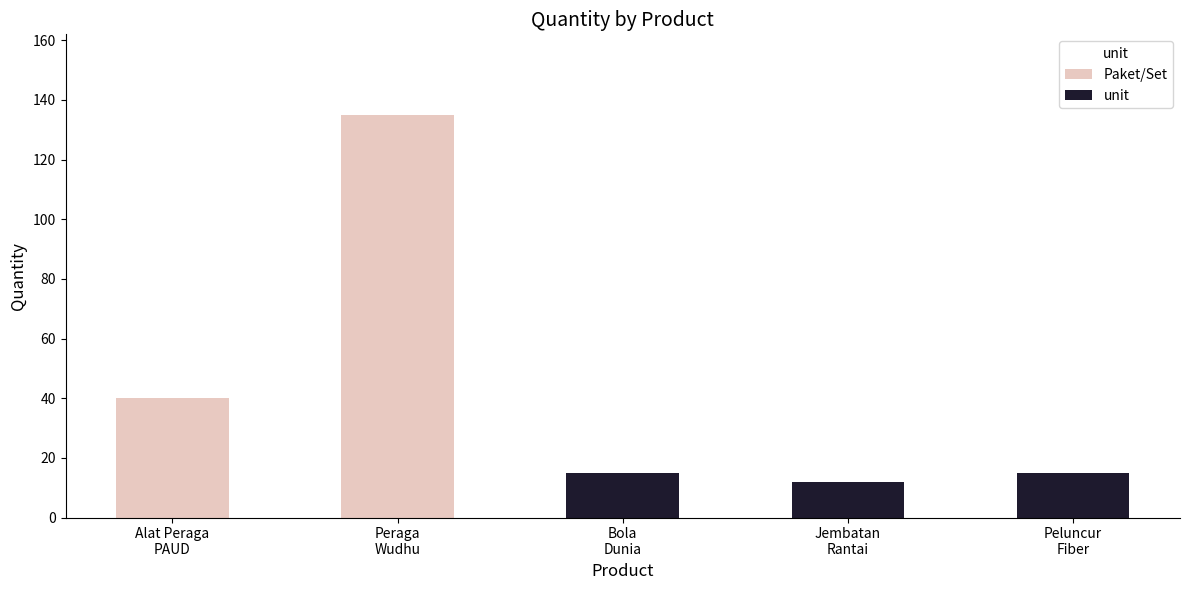

What is the minimum value shown in the chart?

12